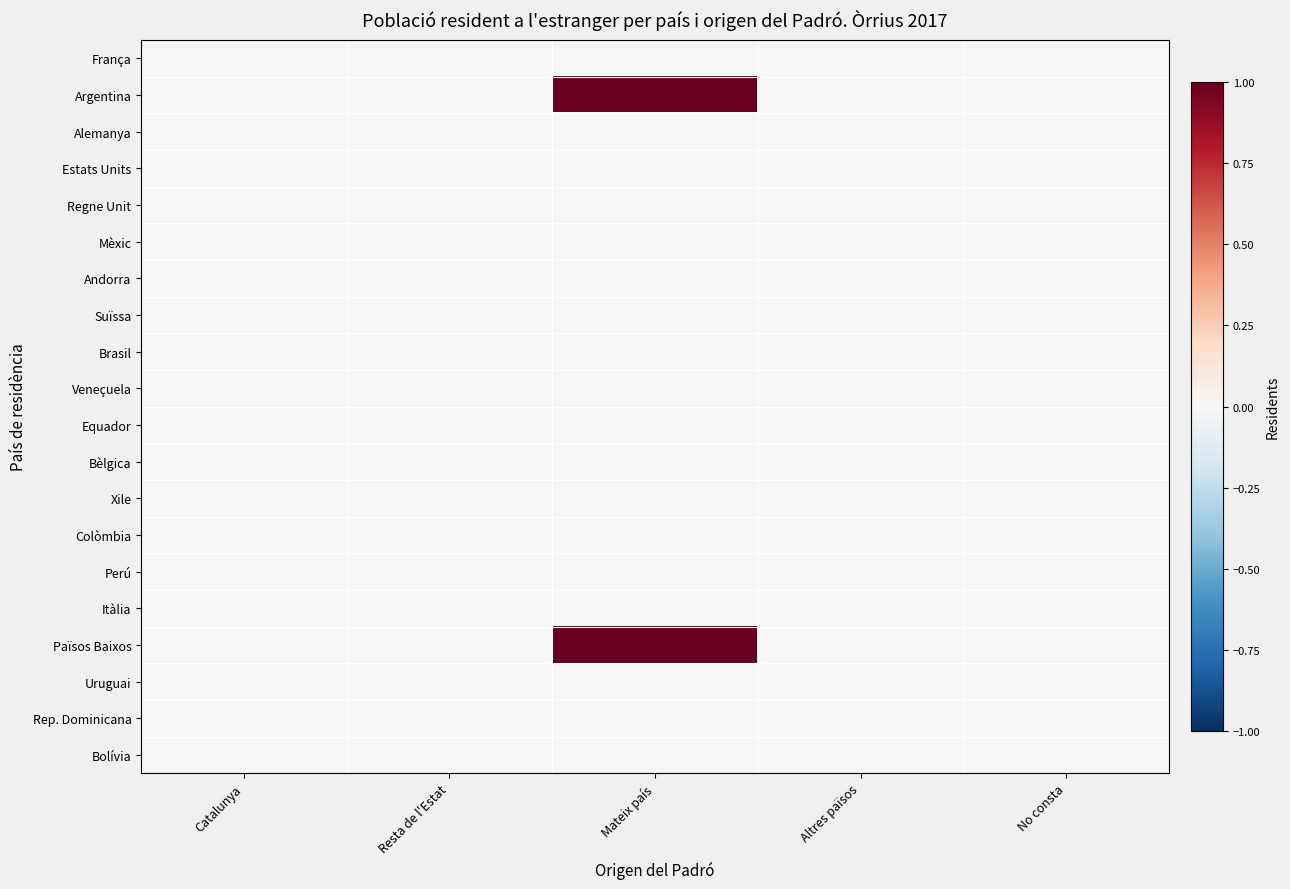

Which label corresponds to the largest value in the chart?

Mateix país